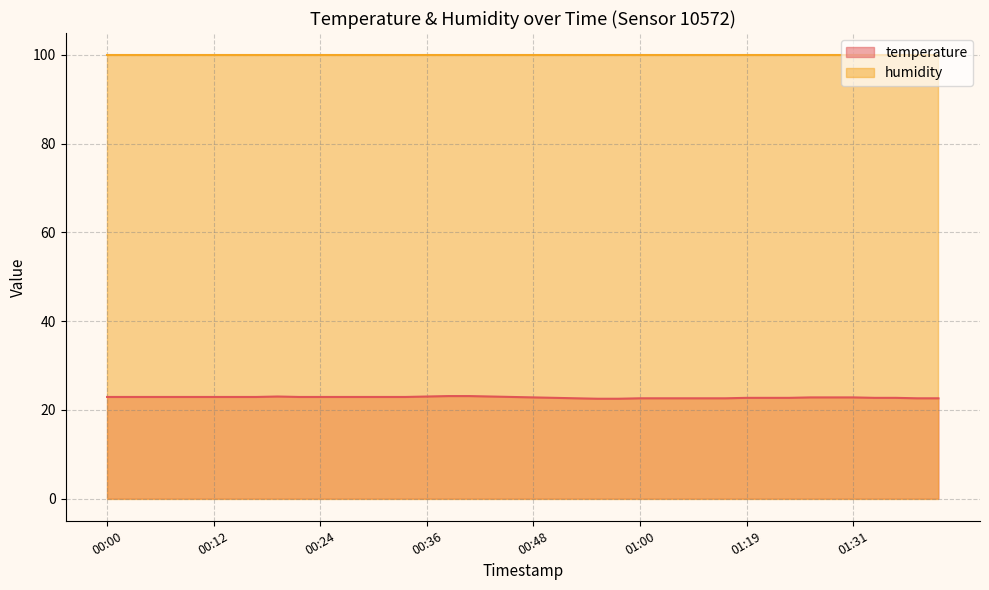

How many interior local peaks (higher than both neighbors) does the data have?

1